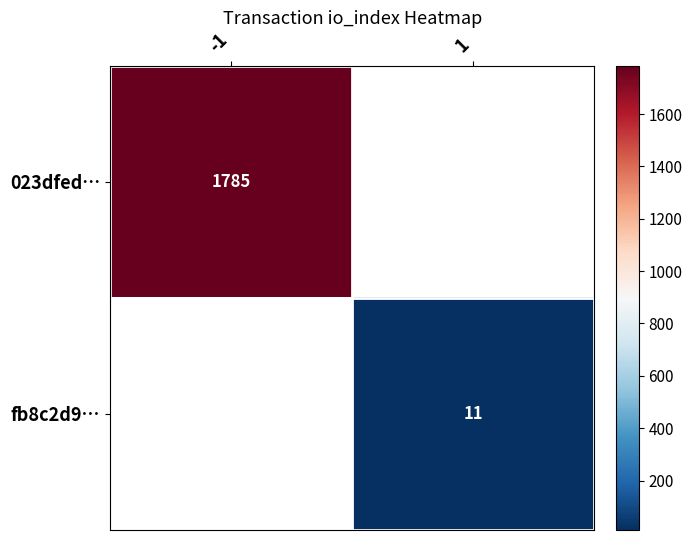

What is the maximum value shown in the chart?

1785.0